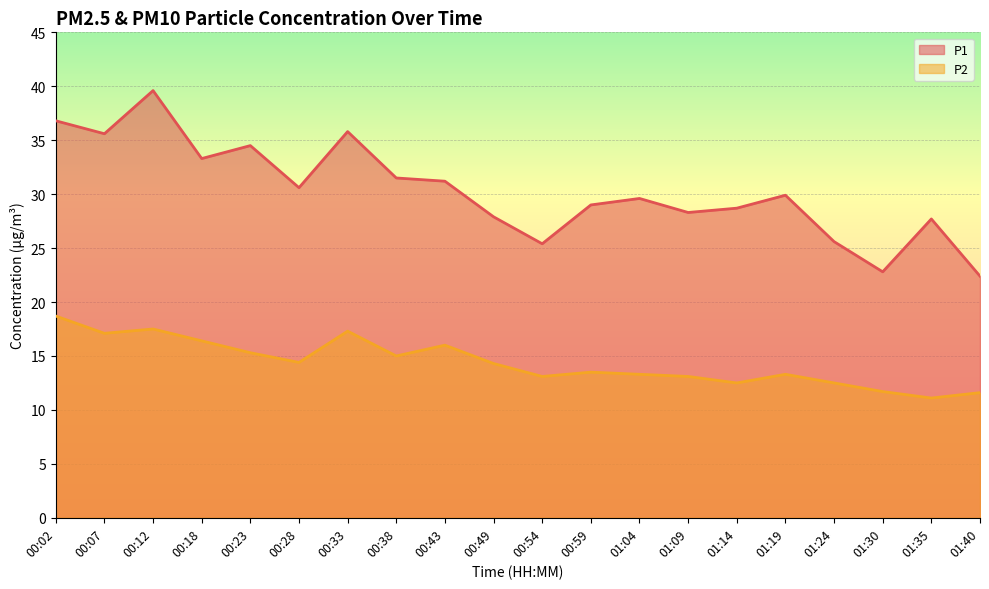

What is the maximum value shown in the chart?

39.6